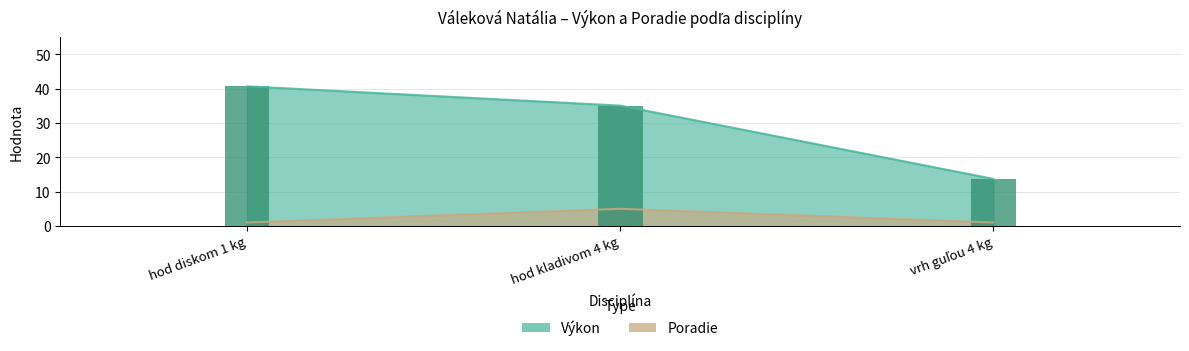

Rank the series by their average value, from highest to lowest.

Výkon, Poradie